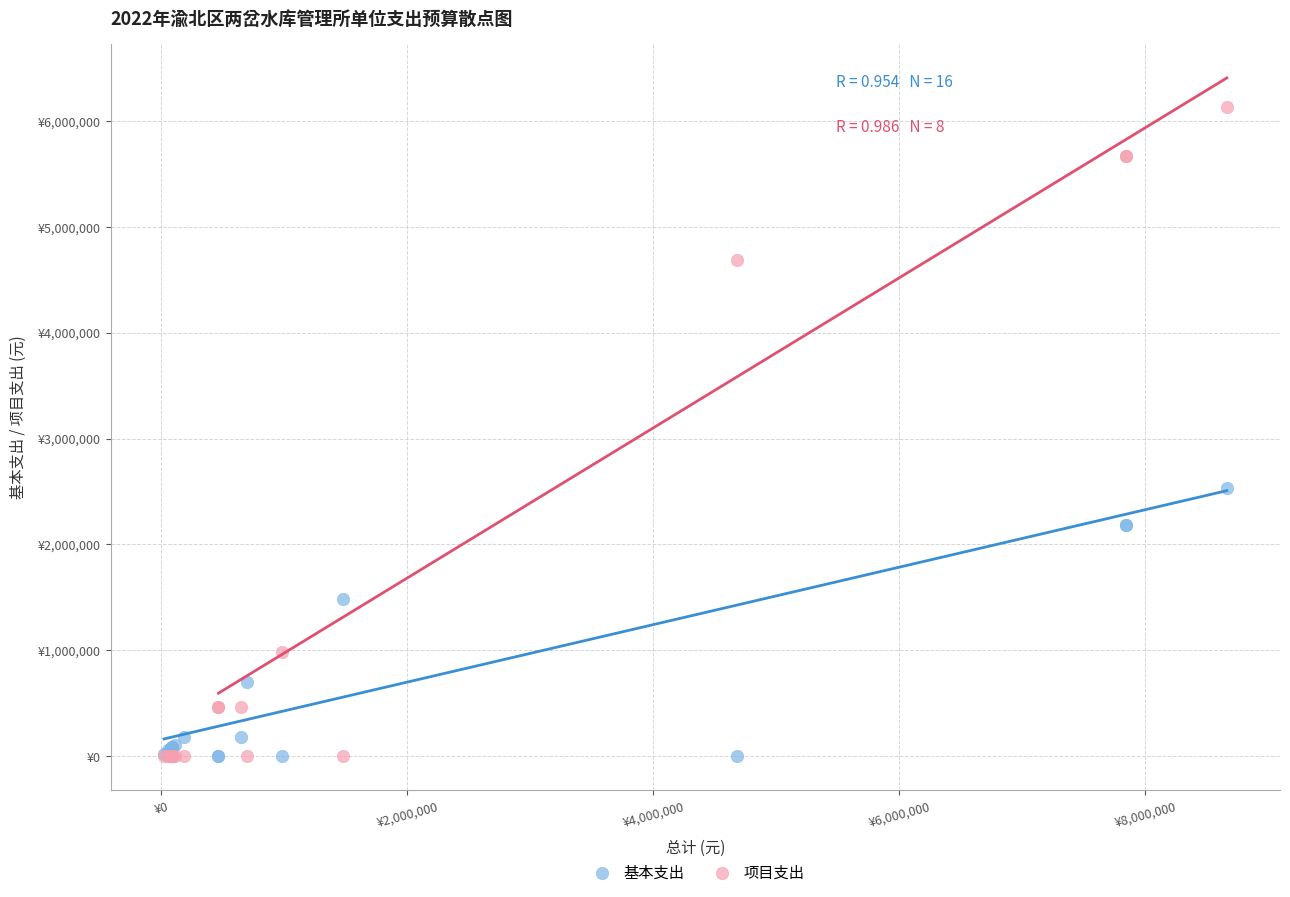

What are all the series names shown in the legend?

基本支出, 项目支出